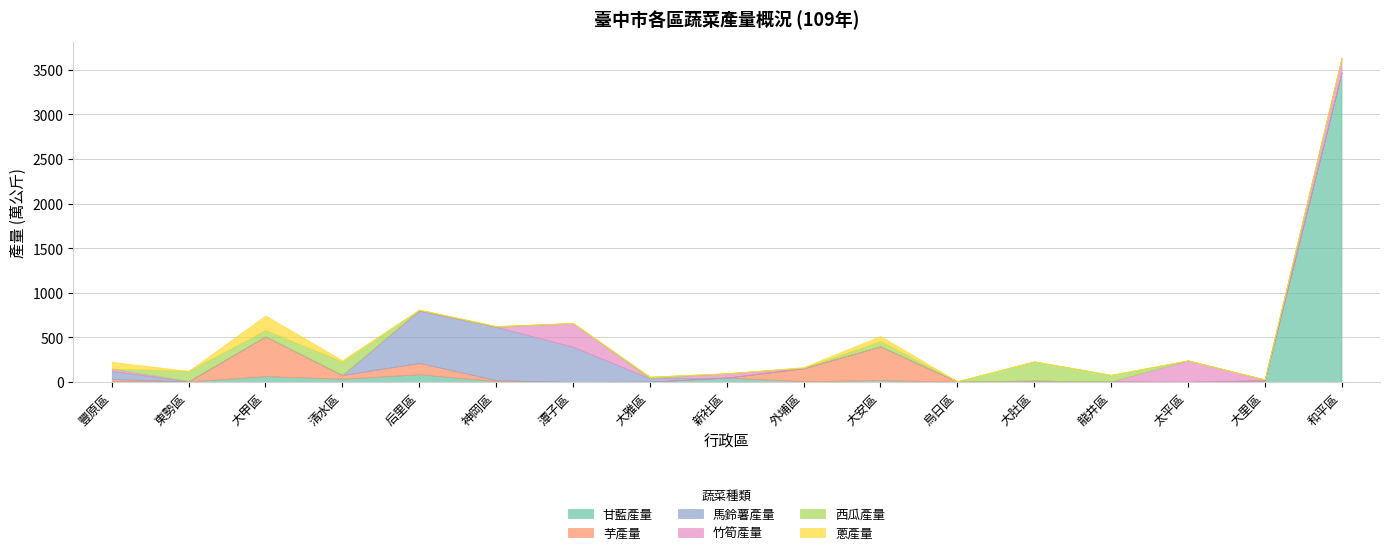

At which category is the sum across all series the highest?

和平區